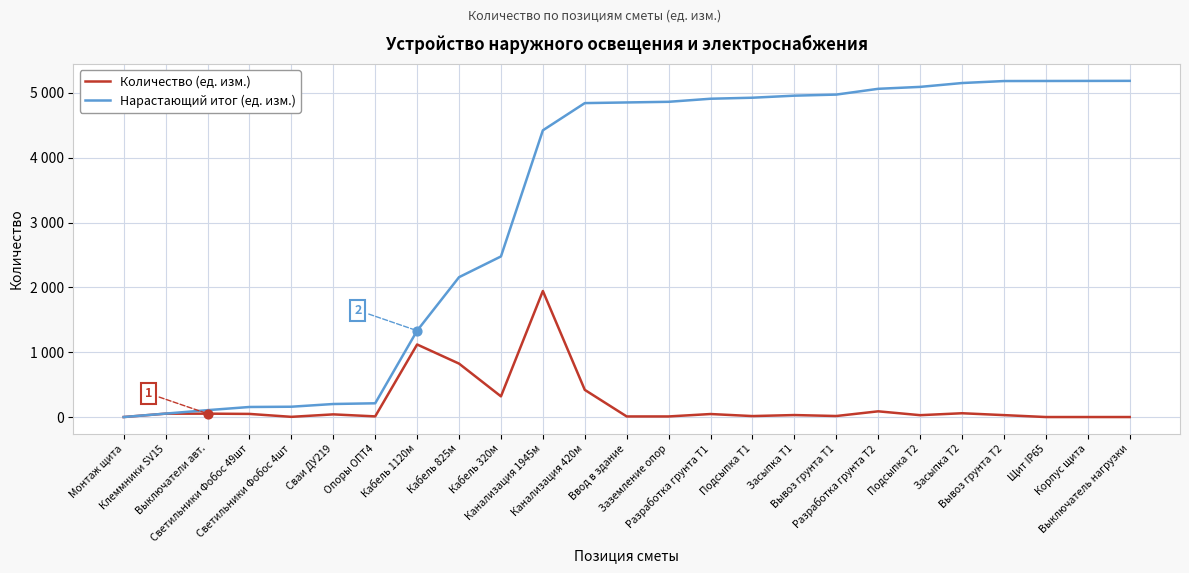

What is the total value across all series at Засыпка Т1?

4989.2